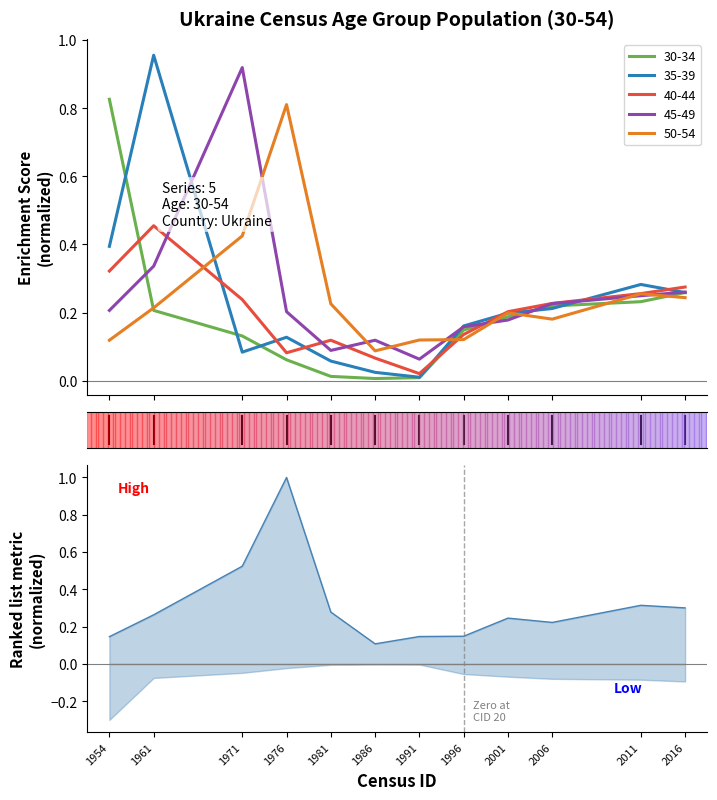

List the series in order of their peak value, lowest first.

40-44, 50-54, 30-34, 45-49, 35-39